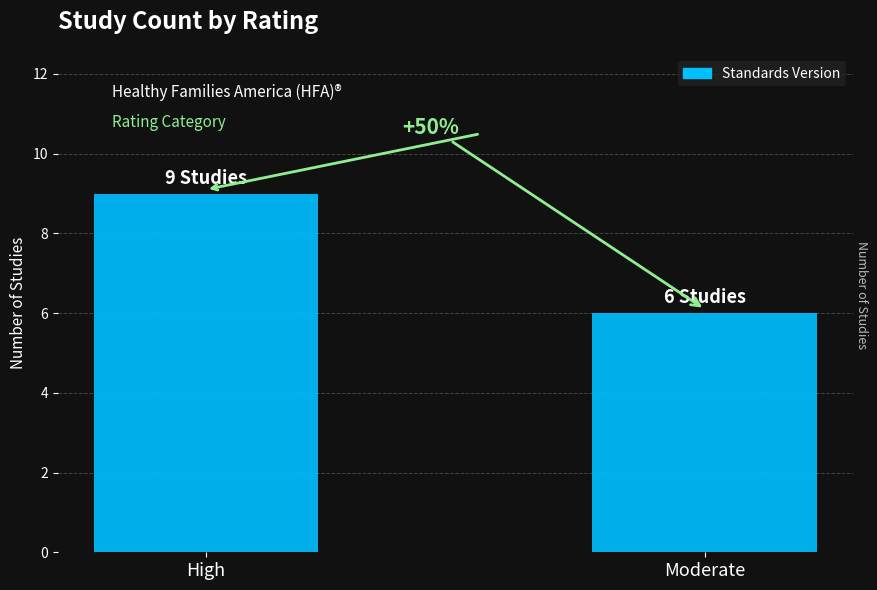

Reading left to right, list all the values displayed in this chart.

9	6